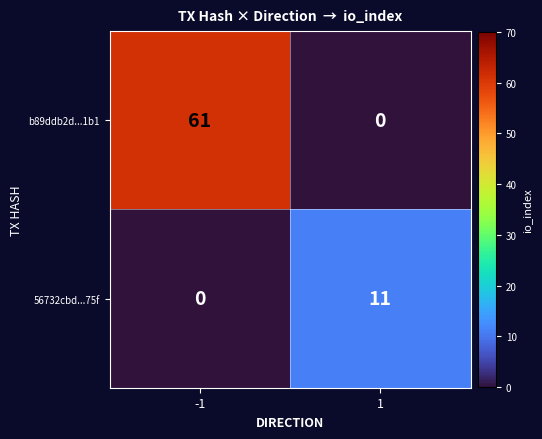

What is the maximum value shown in the chart?

61